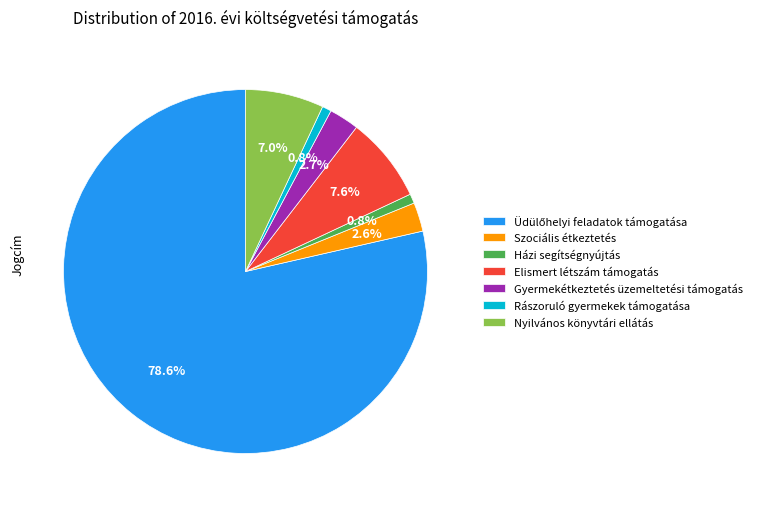

To the nearest percent, what is the average slice percentage?

14%